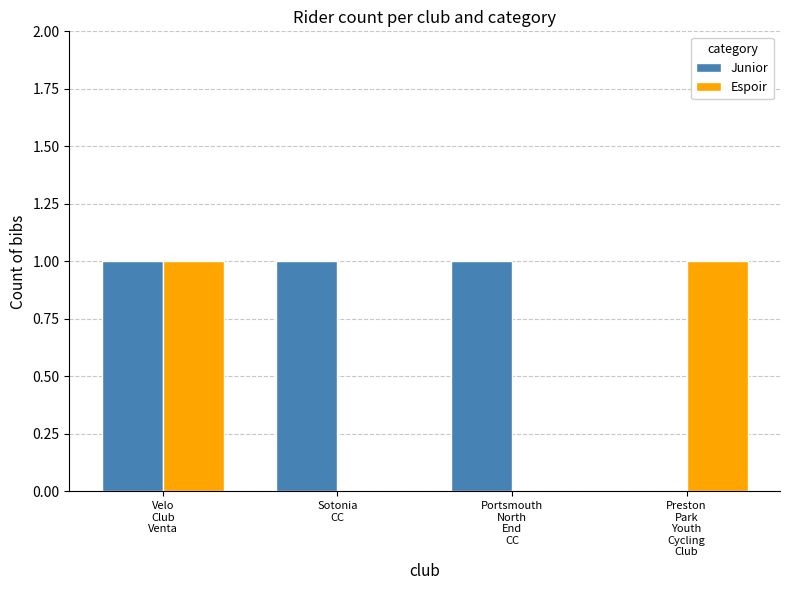

Count the Junior values in the range 1 to 2.

3